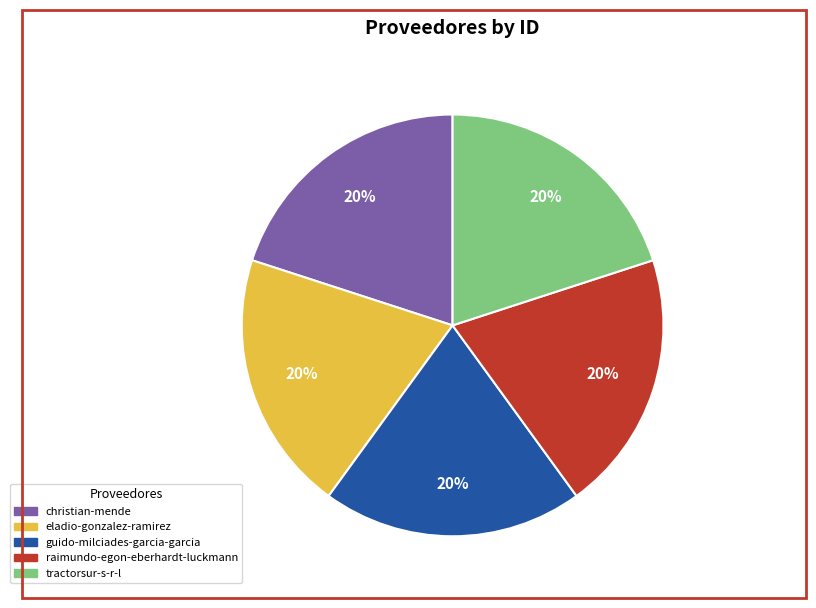

True or false: guido-milciades-garcia-garcia accounts for 34% of the total.

False